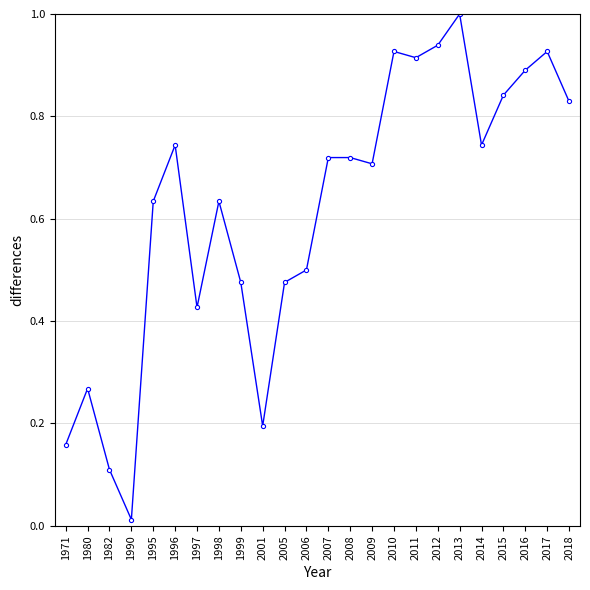

Which category has the lowest value across all series?

1990